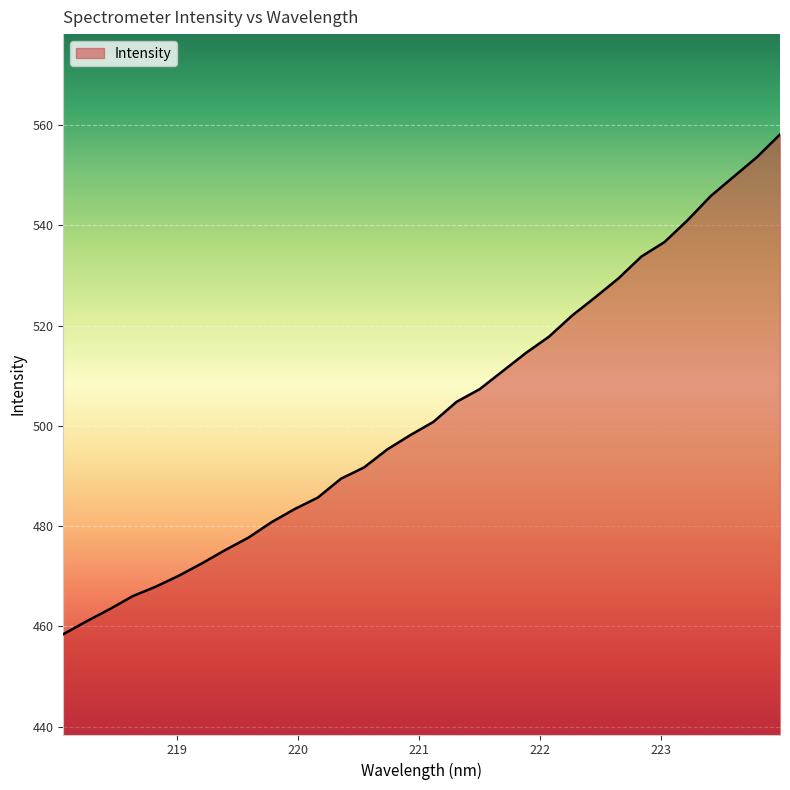

What is the smallest value displayed?

458.5